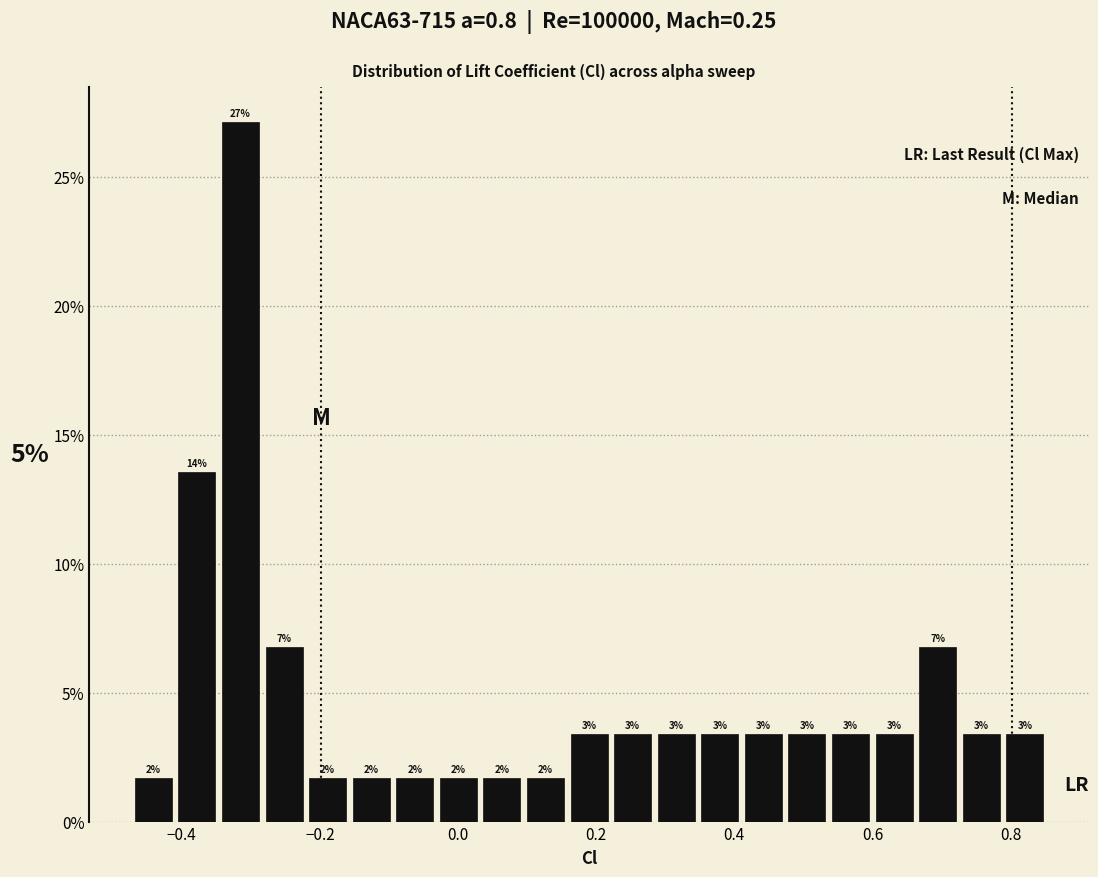

Around what value on the x-axis is the tallest bar? Give the approximate position of its centre, as read against the axis.

-0.32